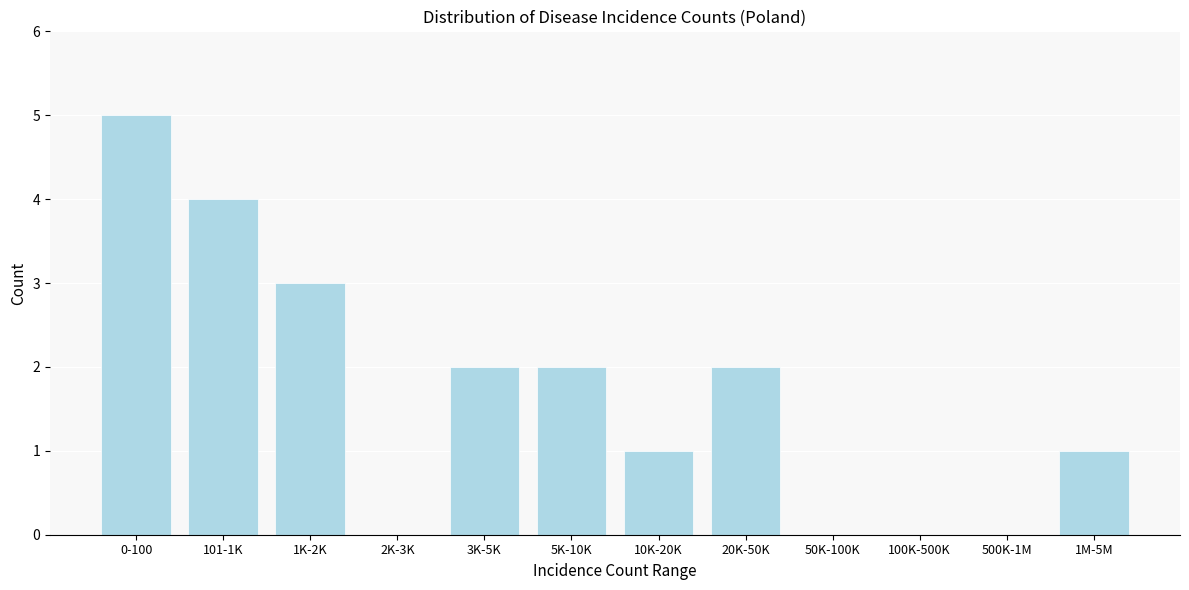

Reading left to right, extract all data points from this chart.

0-100=5	101-1K=4	1K-2K=3	2K-3K=0	3K-5K=2	5K-10K=2	10K-20K=1	20K-50K=2	50K-100K=0	100K-500K=0	500K-1M=0	1M-5M=1